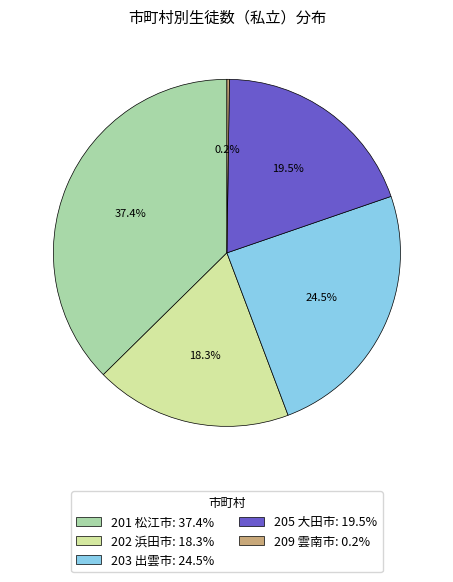

Which has a higher value, 205 大田市 or 203 出雲市?

203 出雲市